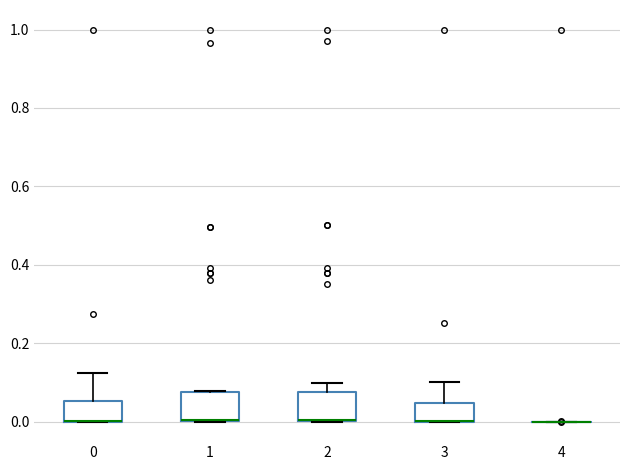

Reading left to right, transcribe this box plot: for each box, give where its median line is, the range the box spans, and where its two whiskers end, as read against the y-axis. The values are not printed on the chart, so give them approximately, as read against the axis.

0: median 0.00 (drawn on the box's lower edge), box 0.00 to 0.06, whiskers 0.00 to 0.12
1: median 0.00 (drawn on the box's lower edge), box 0.00 to 0.08, whiskers 0.00 to 0.08
2: median 0.00 (drawn on the box's lower edge), box 0.00 to 0.08, whiskers 0.00 to 0.10
3: median 0.00 (drawn on the box's lower edge), box 0.00 to 0.04, whiskers 0.00 to 0.10
4: box collapsed to a line at 0.00, whiskers 0.00 to 0.00